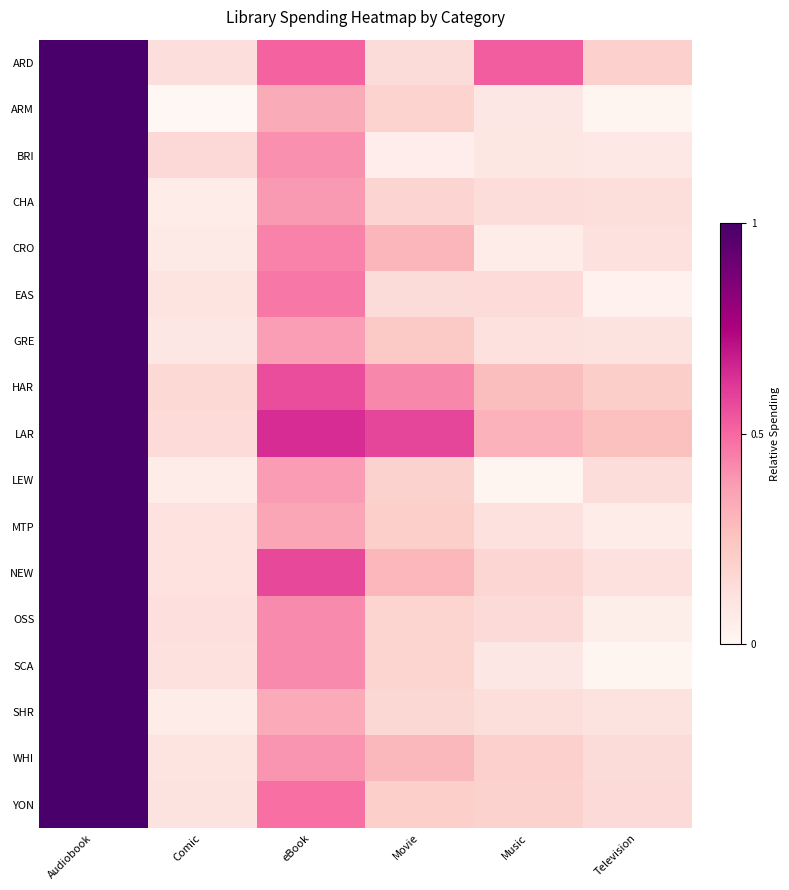

Reading left to right, transcribe all the data shown in this chart.

ARD: Audiobook=1.0	Comic=0.1	eBook=0.5	Movie=0.1	Music=0.5	Television=0.2
ARM: Audiobook=1.0	Comic=0.0	eBook=0.3	Movie=0.2	Music=0.1	Television=0.0
BRI: Audiobook=1.0	Comic=0.2	eBook=0.4	Movie=0.1	Music=0.1	Television=0.1
CHA: Audiobook=1.0	Comic=0.1	eBook=0.4	Movie=0.2	Music=0.1	Television=0.1
CRO: Audiobook=1.0	Comic=0.1	eBook=0.4	Movie=0.3	Music=0.1	Television=0.1
EAS: Audiobook=1.0	Comic=0.1	eBook=0.5	Movie=0.1	Music=0.1	Television=0.0
GRE: Audiobook=1.0	Comic=0.1	eBook=0.4	Movie=0.2	Music=0.1	Television=0.1
HAR: Audiobook=1.0	Comic=0.2	eBook=0.6	Movie=0.4	Music=0.3	Television=0.2
LAR: Audiobook=1.0	Comic=0.1	eBook=0.6	Movie=0.6	Music=0.3	Television=0.3
LEW: Audiobook=1.0	Comic=0.1	eBook=0.4	Movie=0.2	Music=0.0	Television=0.1
MTP: Audiobook=1.0	Comic=0.1	eBook=0.3	Movie=0.2	Music=0.1	Television=0.1
NEW: Audiobook=1.0	Comic=0.1	eBook=0.6	Movie=0.3	Music=0.2	Television=0.1
OSS: Audiobook=1.0	Comic=0.1	eBook=0.4	Movie=0.2	Music=0.2	Television=0.0
SCA: Audiobook=1.0	Comic=0.1	eBook=0.4	Movie=0.2	Music=0.1	Television=0.0
SHR: Audiobook=1.0	Comic=0.1	eBook=0.3	Movie=0.2	Music=0.1	Television=0.1
WHI: Audiobook=1.0	Comic=0.1	eBook=0.4	Movie=0.3	Music=0.2	Television=0.1
YON: Audiobook=1.0	Comic=0.1	eBook=0.5	Movie=0.2	Music=0.2	Television=0.2